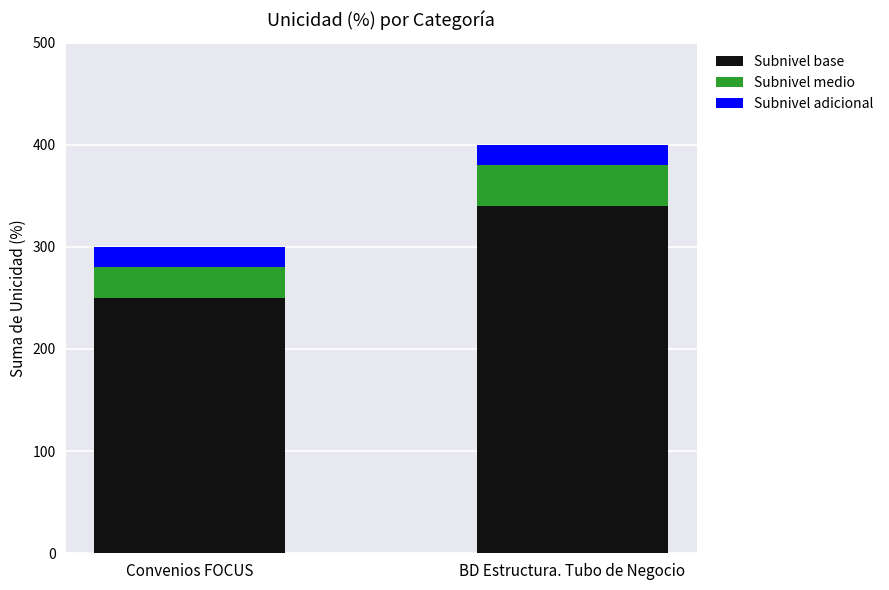

At which category is the sum across all series the highest?

BD Estructura. Tubo de Negocio